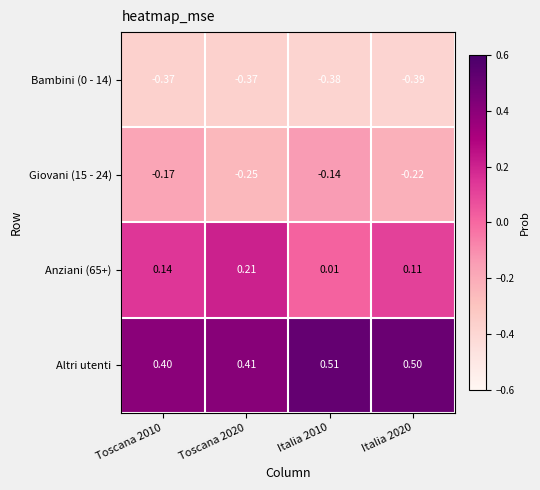

Is the value of Bambini (0 - 14) at Toscana 2020 greater than the value of Anziani (65+) at Toscana 2010?

No